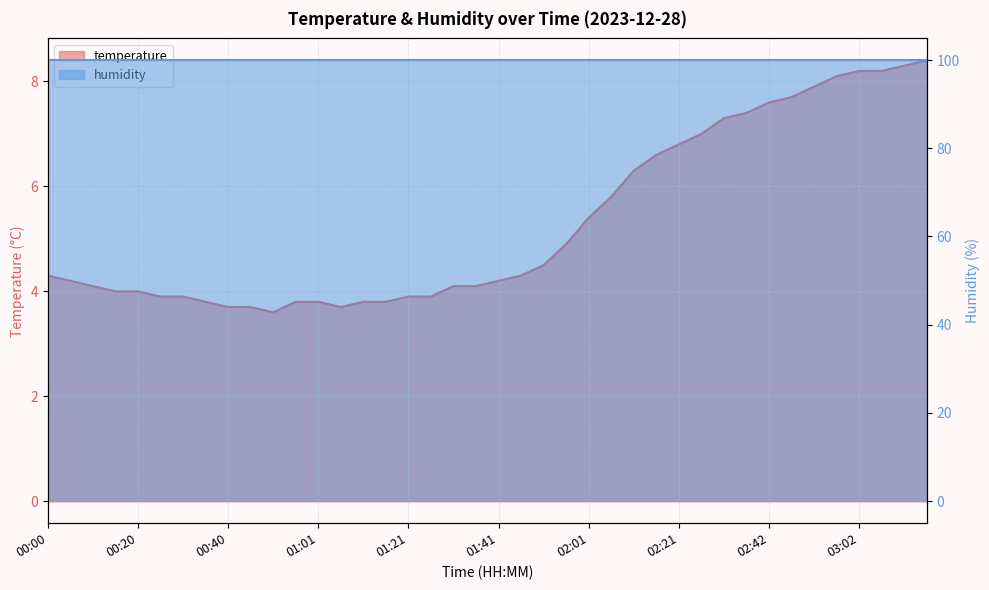

True or false: there are more than 0 points higher than both neighbors.

False